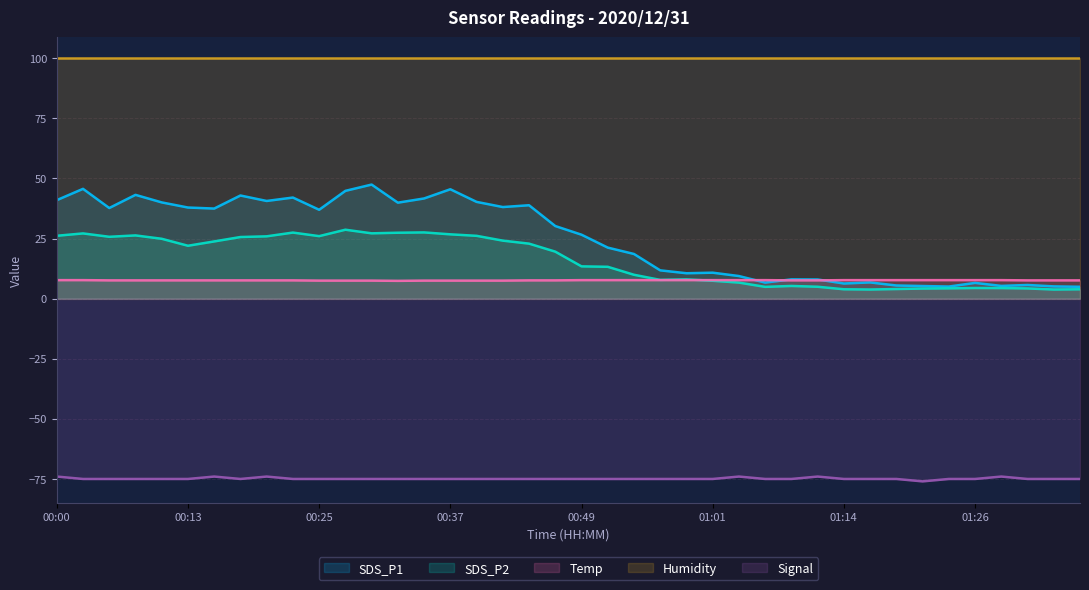

What is the difference between the maximum and minimum values in the SDS_P1 series?

42.5